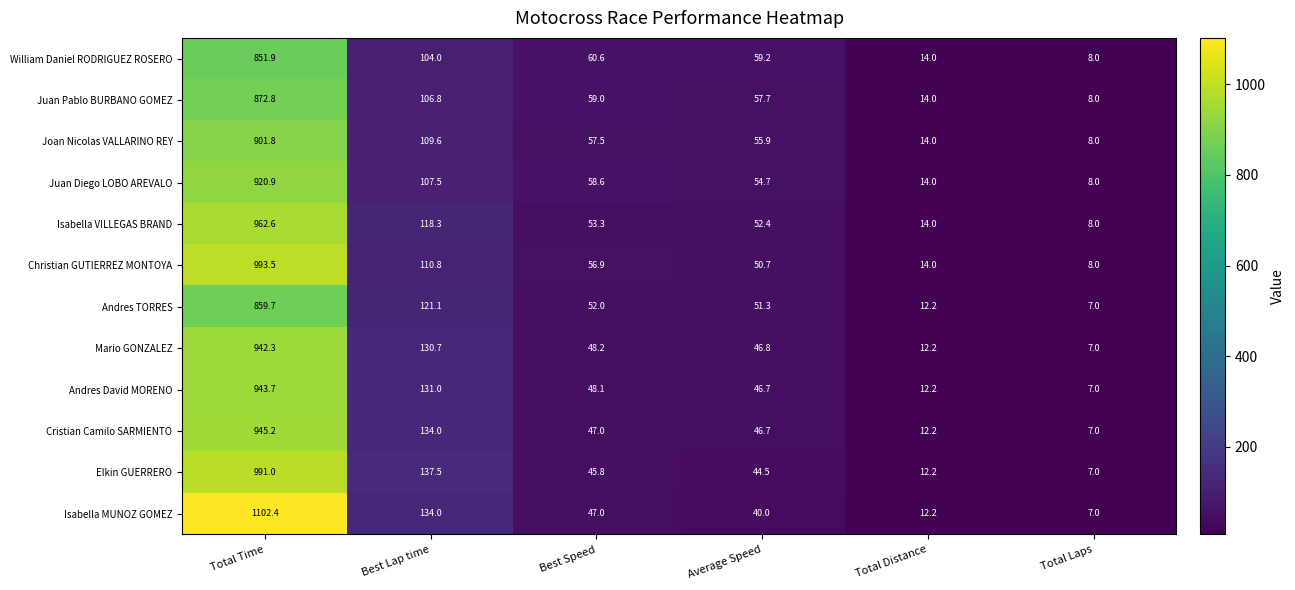

At which category is the sum across all series the highest?

Total Time